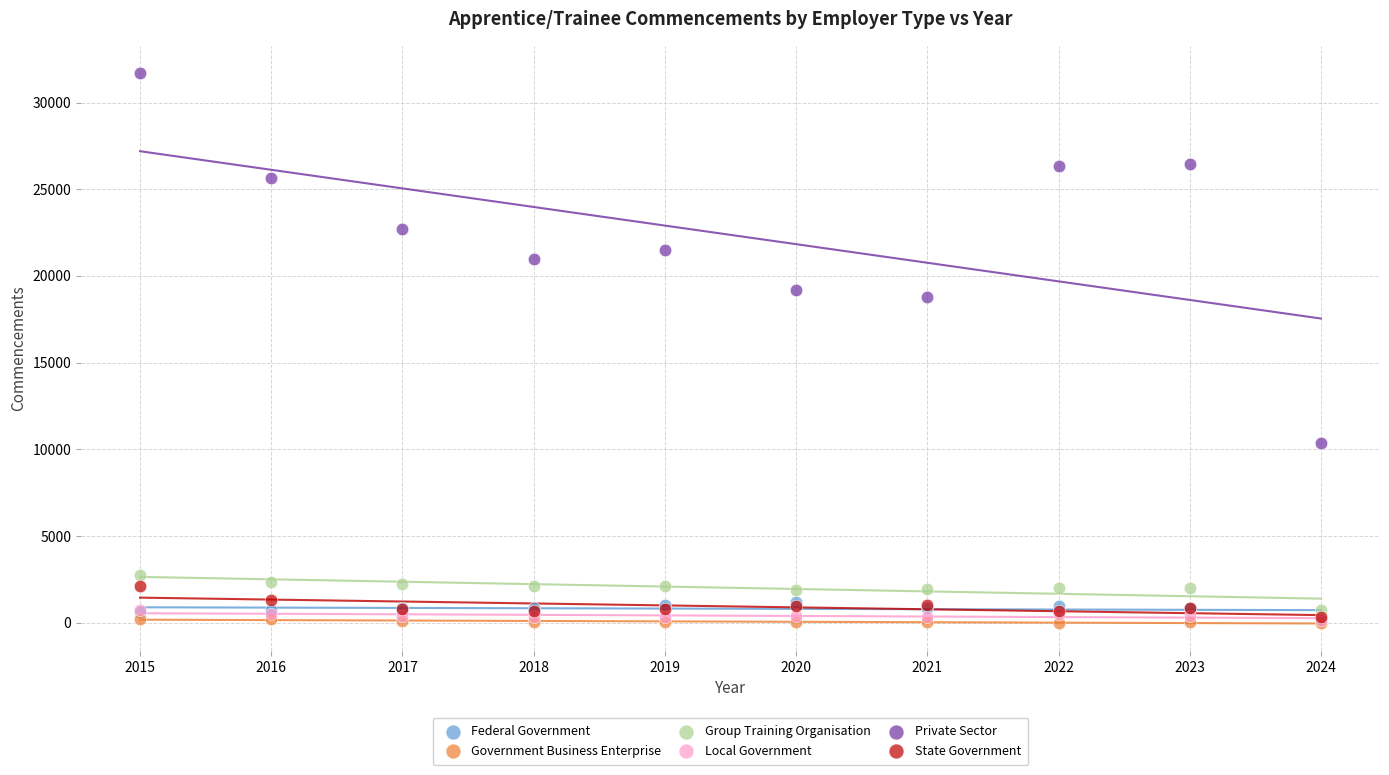

What are all the series names shown in the legend?

Federal Government, Government Business Enterprise, Group Training Organisation, Local Government, Private Sector, State Government